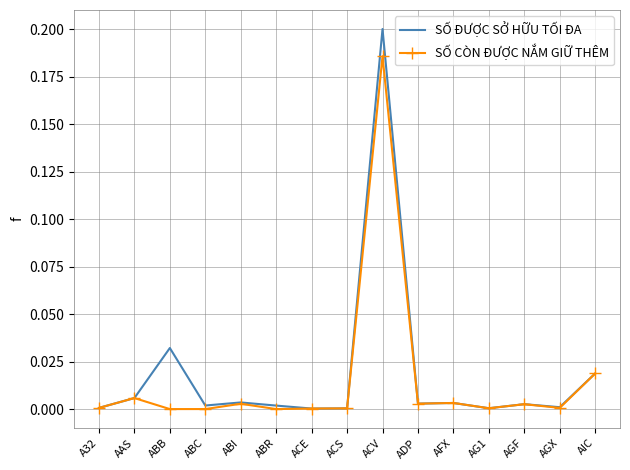

The value of SỐ CÒN ĐƯỢC NẮM GIỮ THÊM at ABC is 0.0. True or false?

True